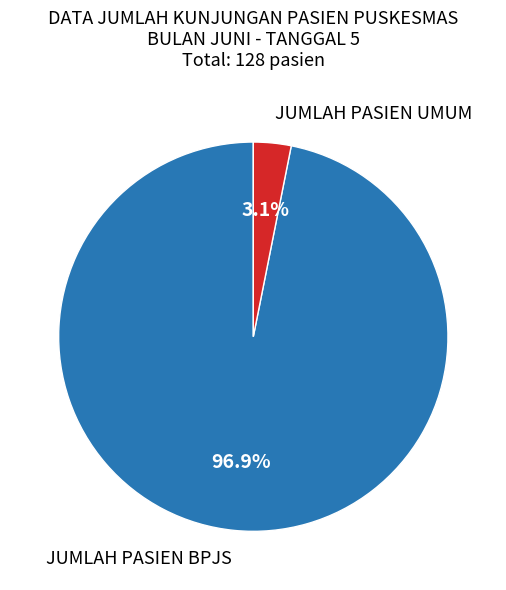

How many segments does this pie chart have?

2